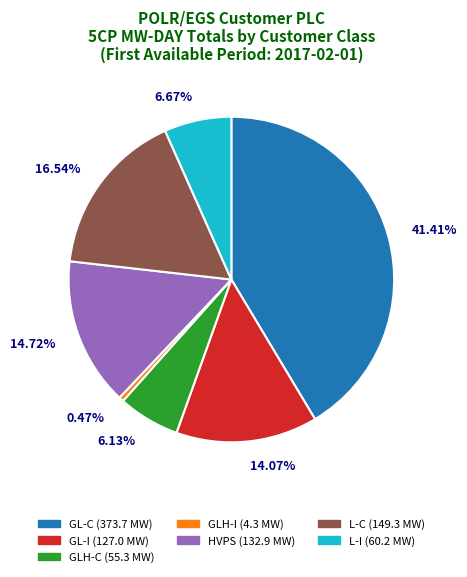

To the nearest percent, what is the difference between the largest and smallest slice percentages?

41%